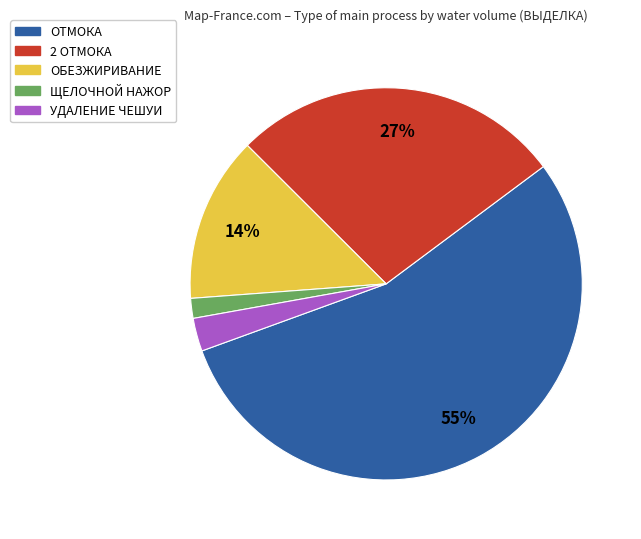

How many slices are in this pie chart?

5